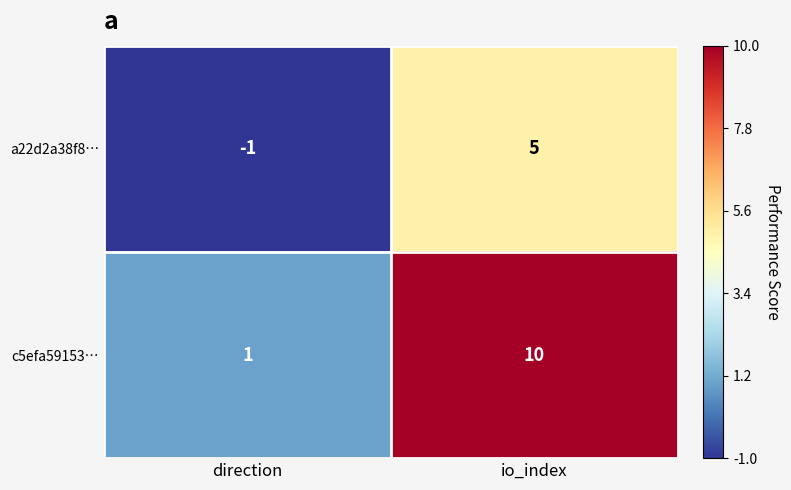

What is the sum of the a22d2a38f8… values at direction and io_index?

4